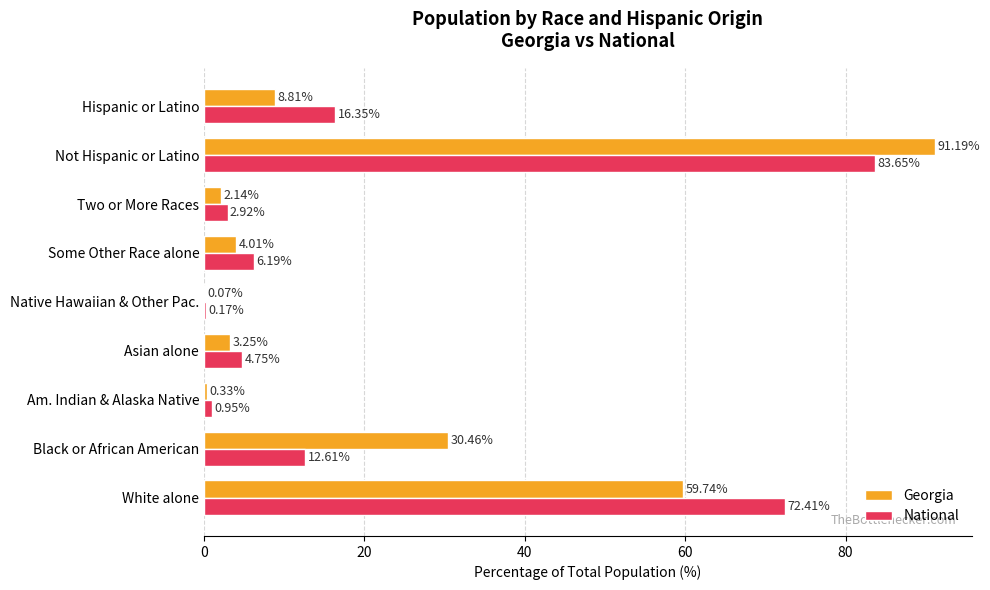

Between Am. Indian & Alaska Native and Some Other Race alone, which series saw the biggest shift?

National